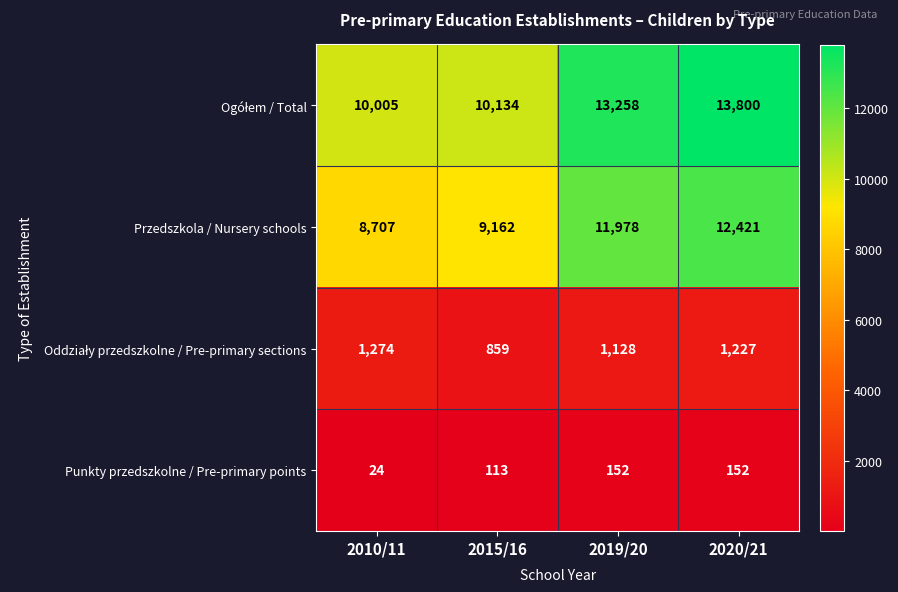

At how many categories does at least one series exceed 4767?

4